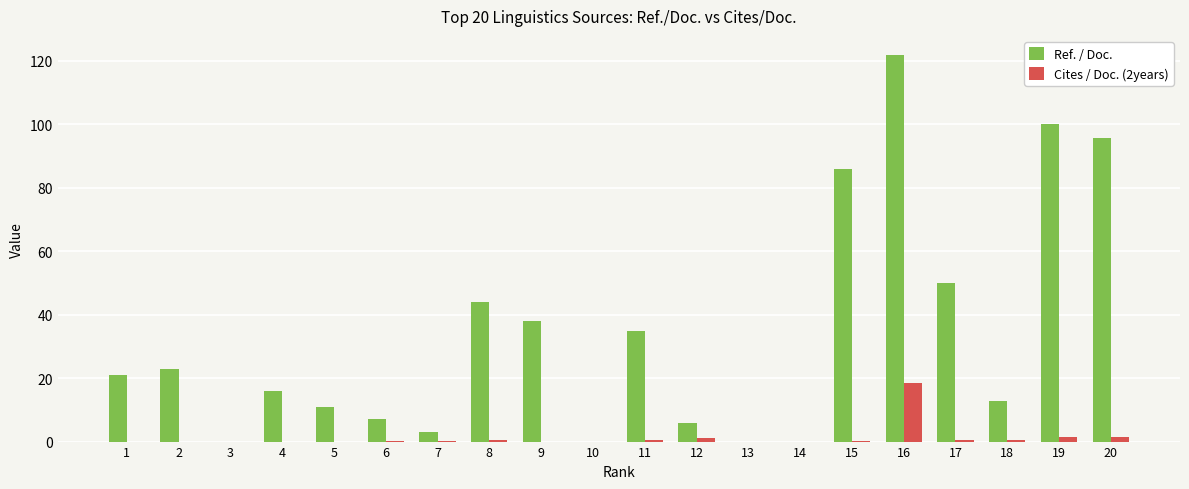

Which category has the highest value in the Ref. / Doc. series?

16